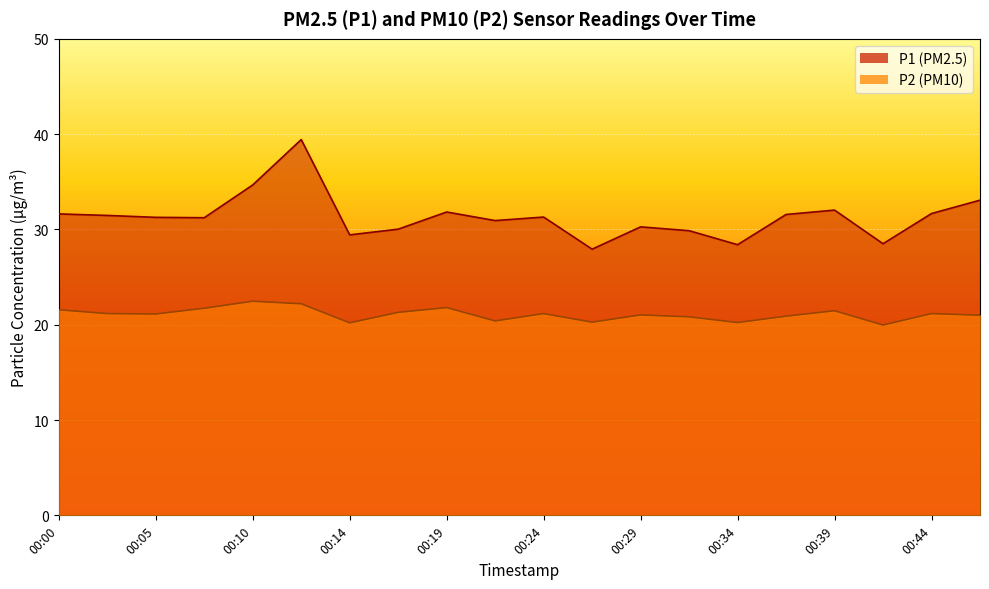

What is the minimum value for P1?

27.9